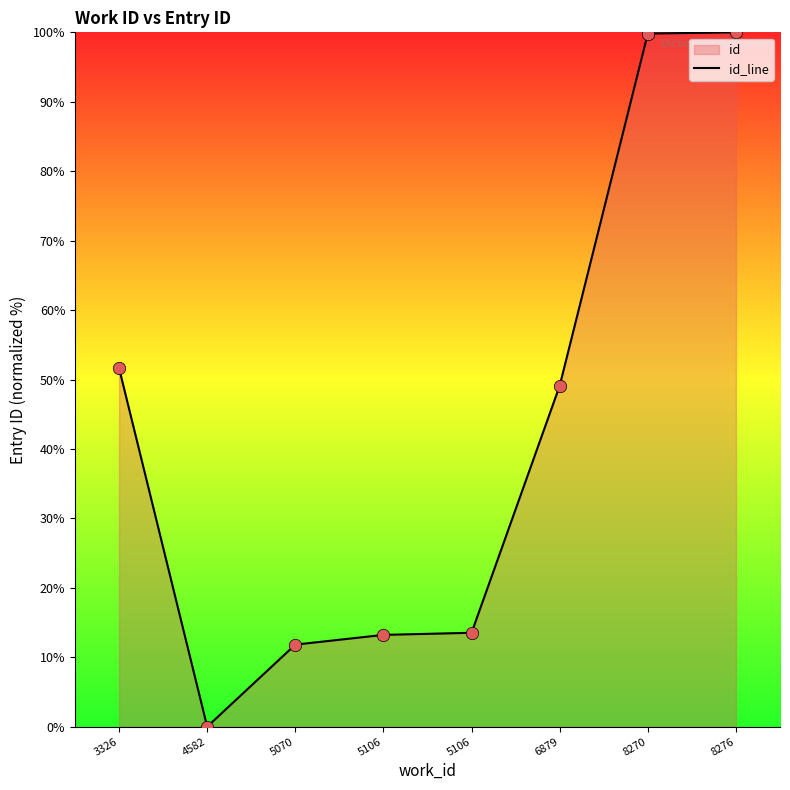

What is the ratio of the value at 5106 to the value at 8270?

0.1